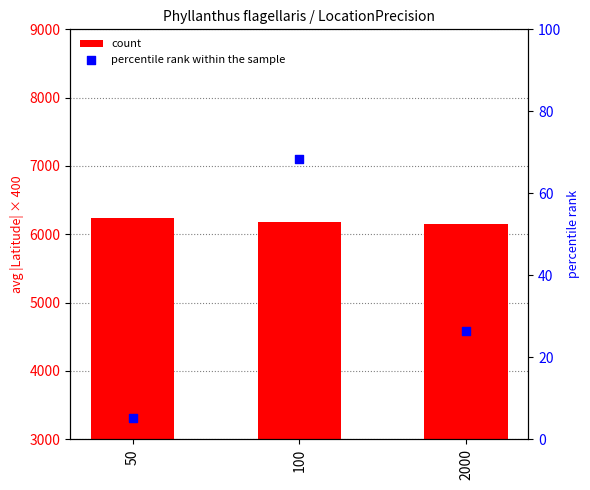

Is the value of count at 50 greater than the value of percentile rank within the sample at 50?

Yes